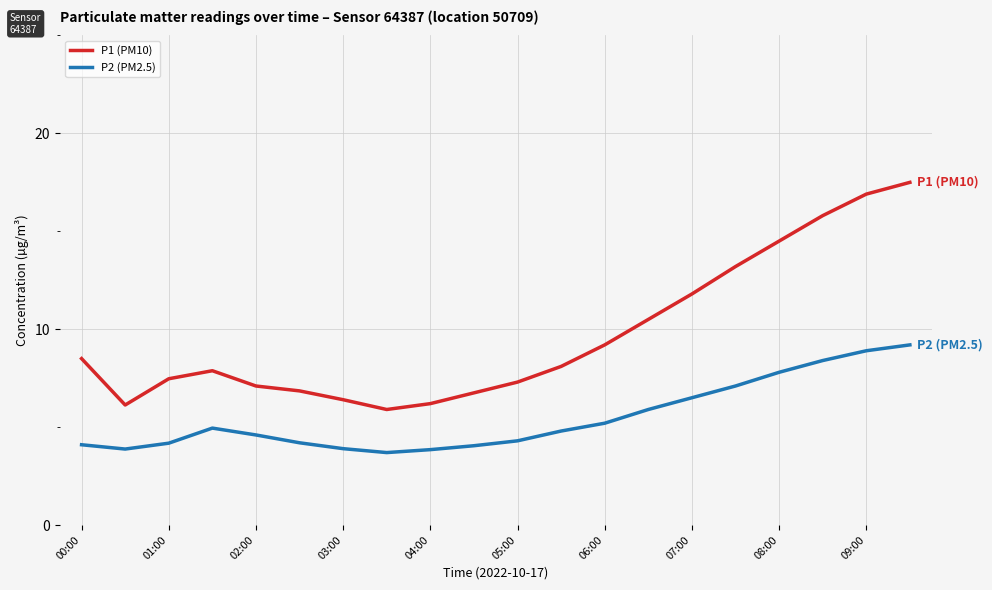

True or false: P2 (PM2.5) and P1 (PM10) cross at least once.

False